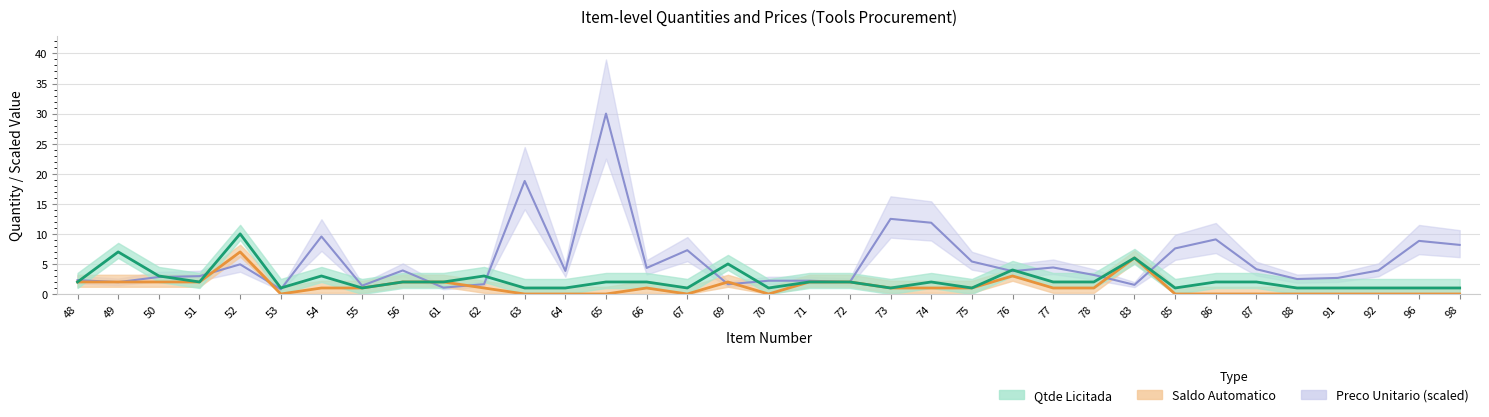

How many values in the Qtde Licitada series are below 2?

14